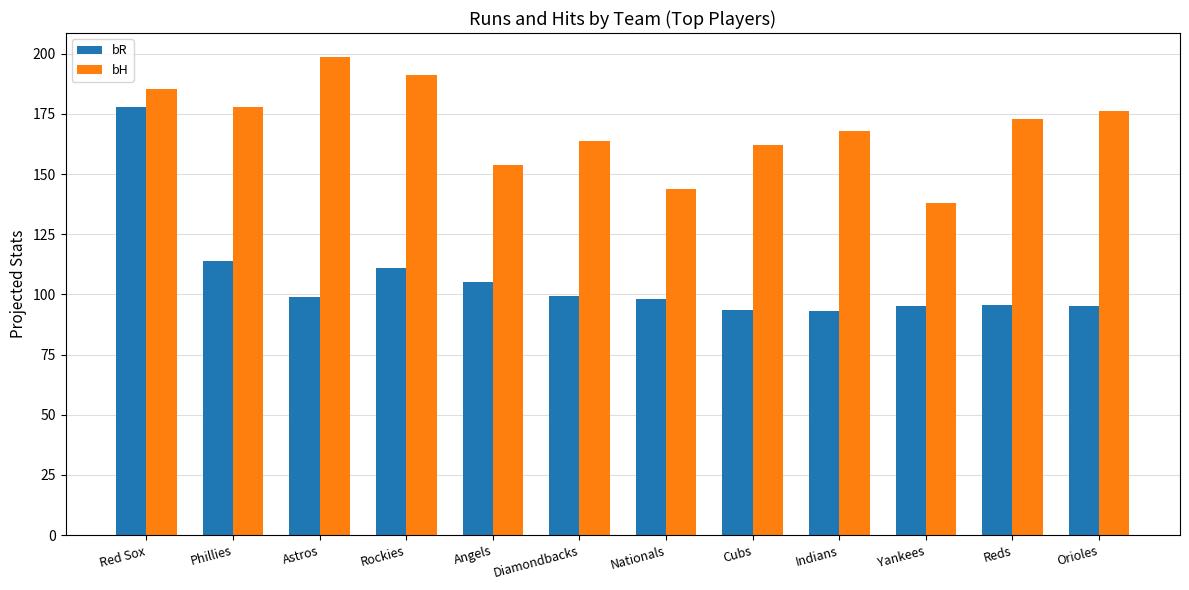

What are all the series names shown in the legend?

bR, bH